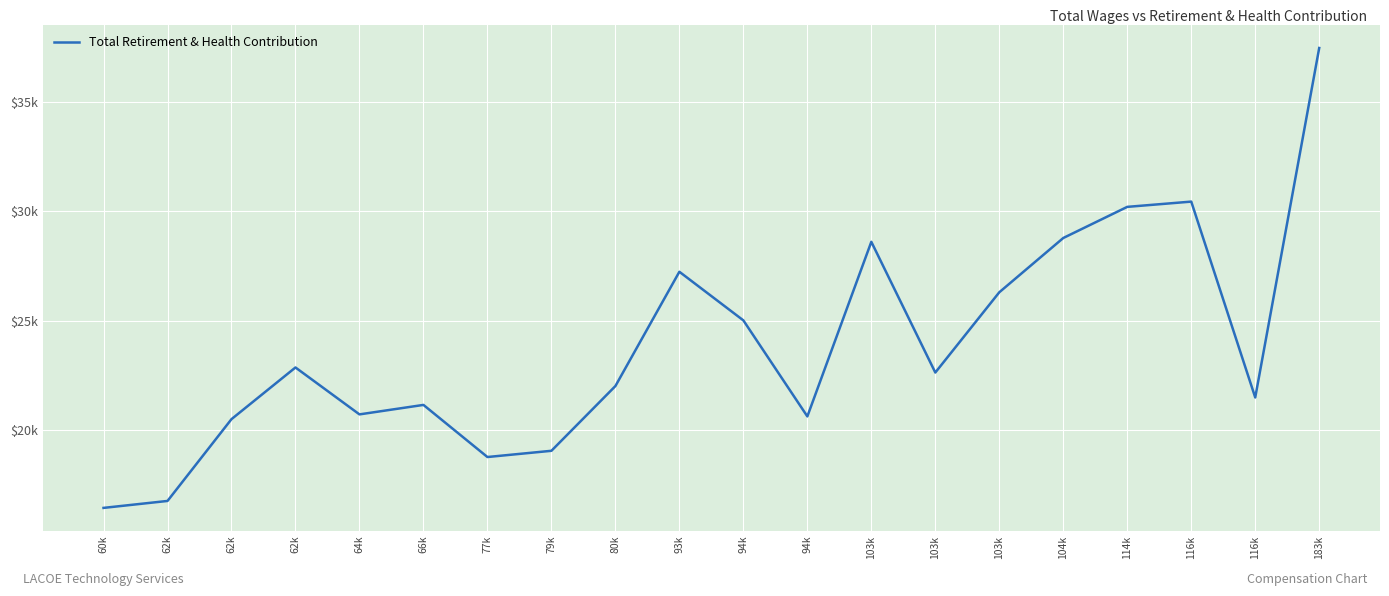

How many interior local valleys (lower than both neighbors) does the data have?

5